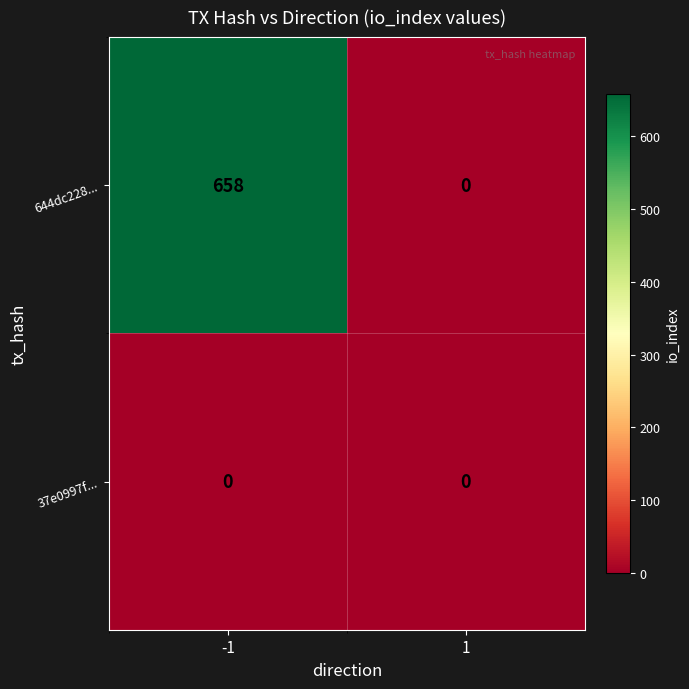

What value does the 644dc228... series have at -1, to the nearest 10?

660